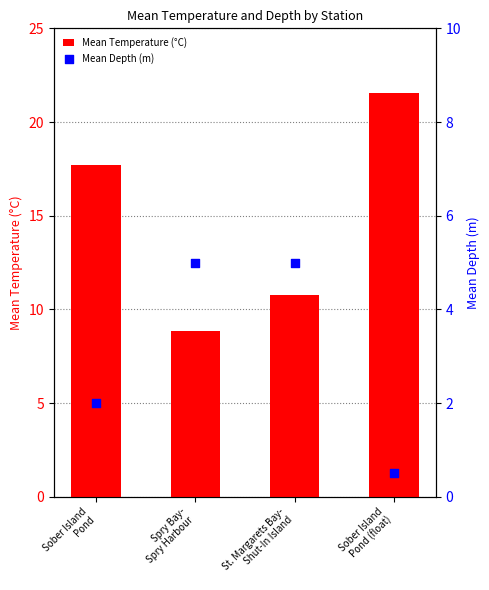

At which category is the sum across all series the highest?

Sober Island
Pond (float)